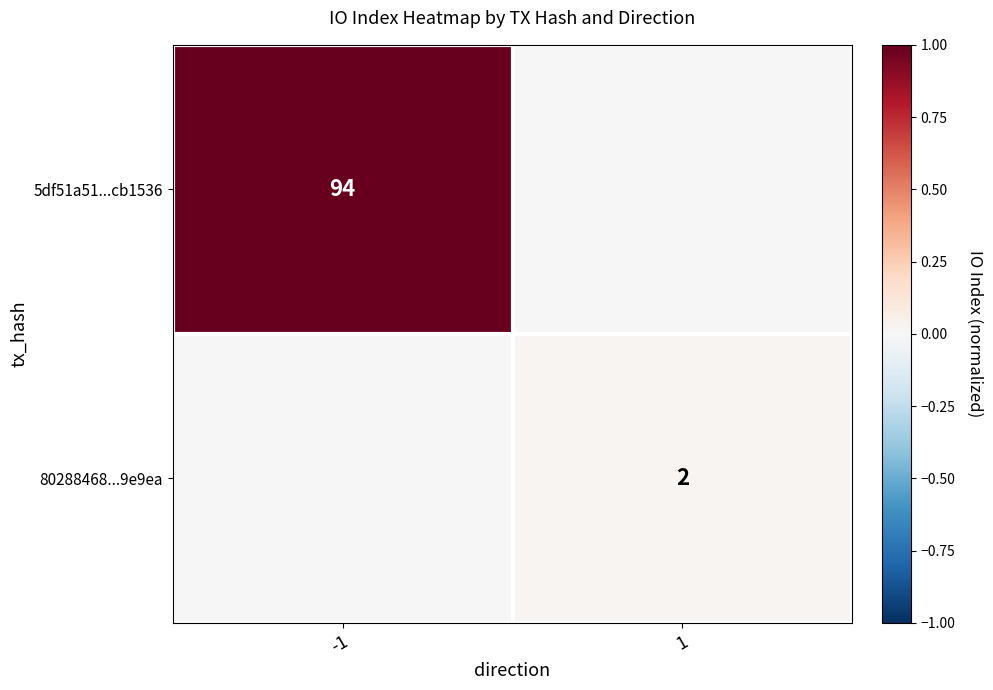

The 5df51a51...cb1536 series shows 94 at -1. True or false?

True